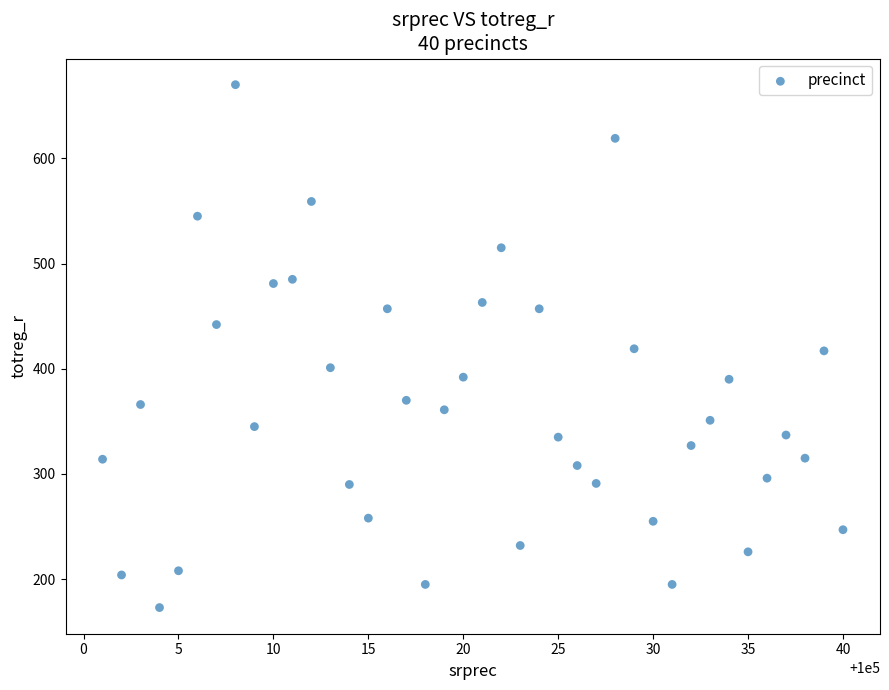

What is the range of Y values (max minus min)?

497